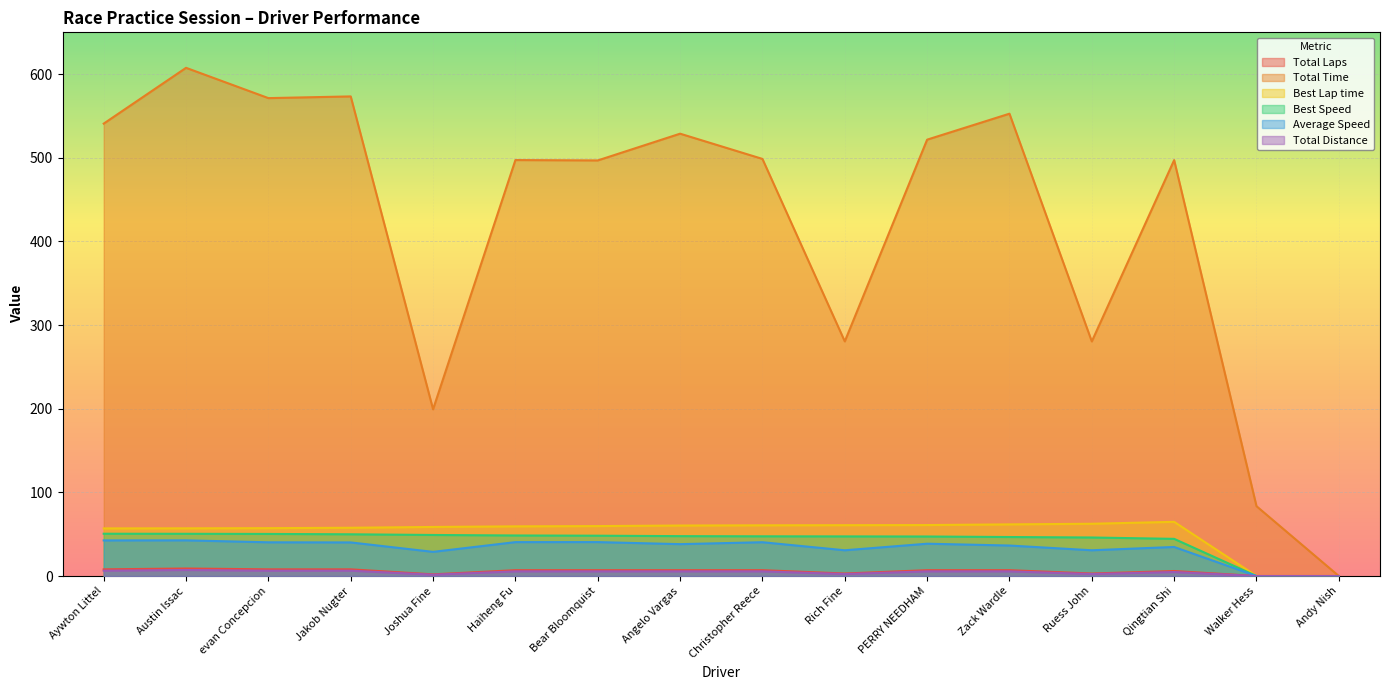

True or false: Total Distance has a value of 12.0 at Angelo Vargas.

False